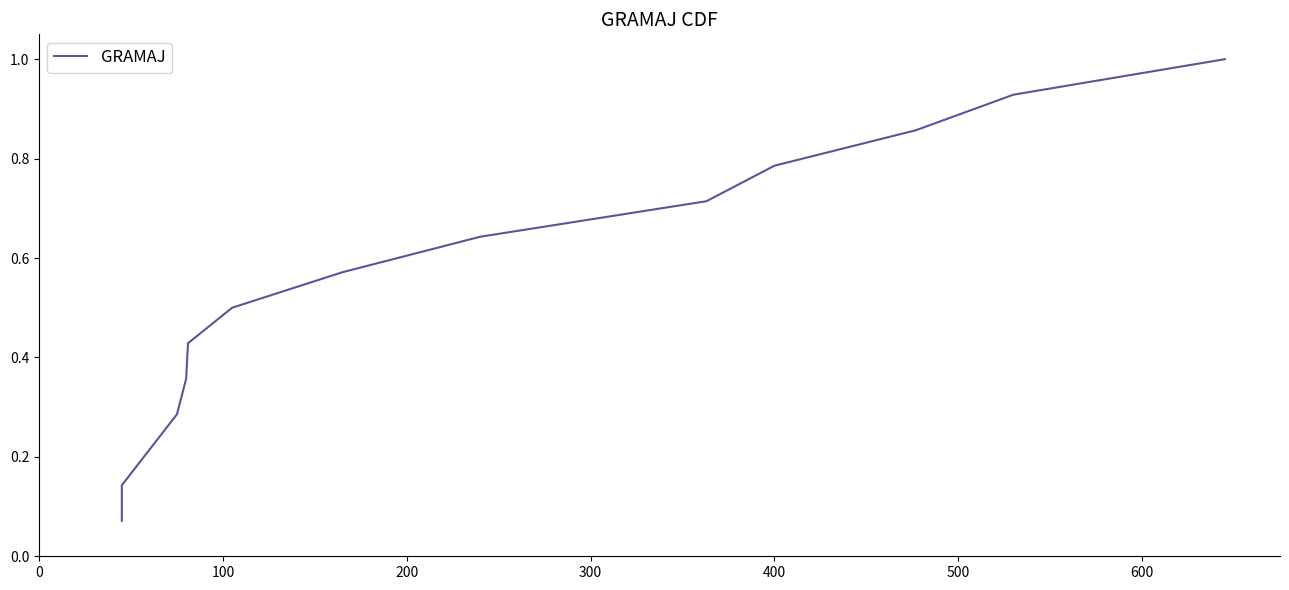

True or false: the data has more than 2 interior local peaks.

False